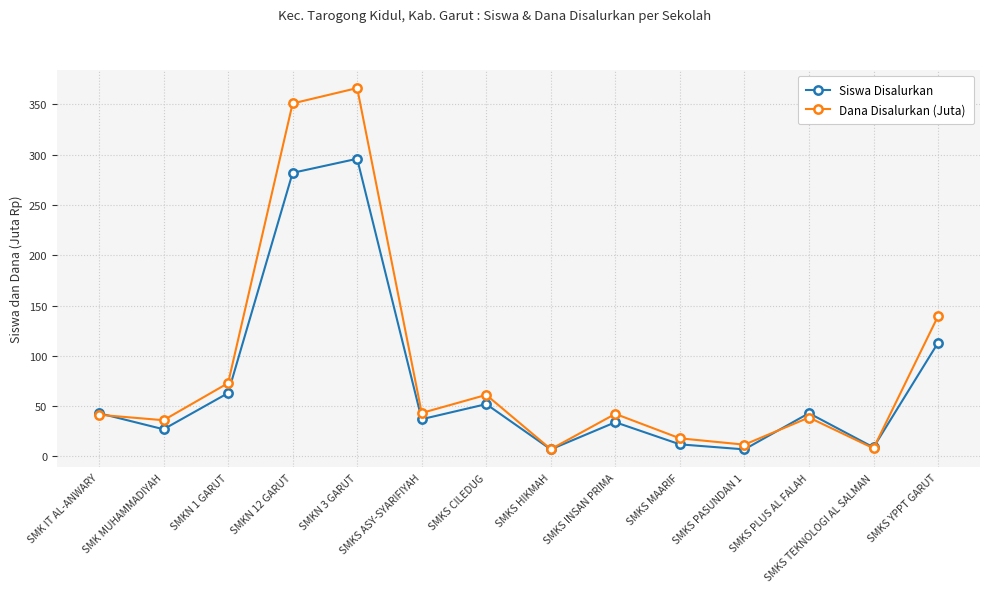

What is the minimum value for Siswa Disalurkan?

7.0